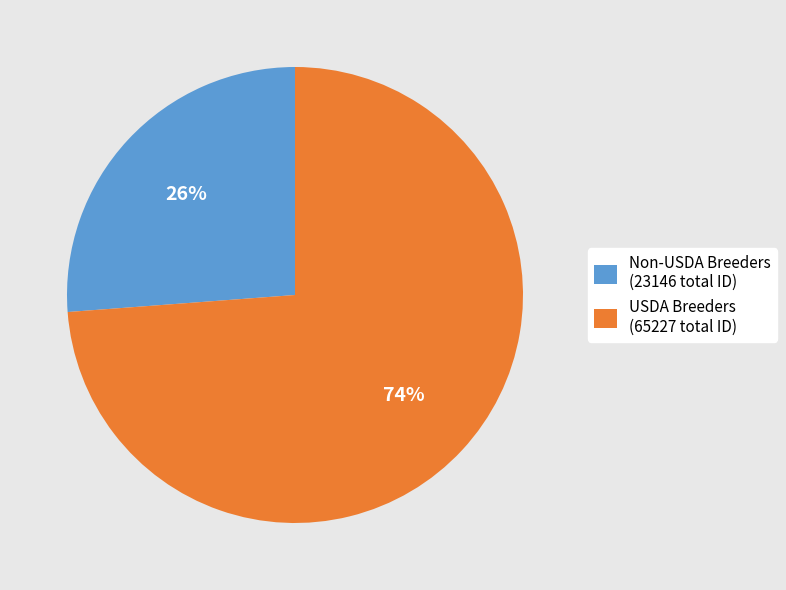

What percentage is the Non-USDA Breeders (23146 total ID) slice, to the nearest percent?

26%